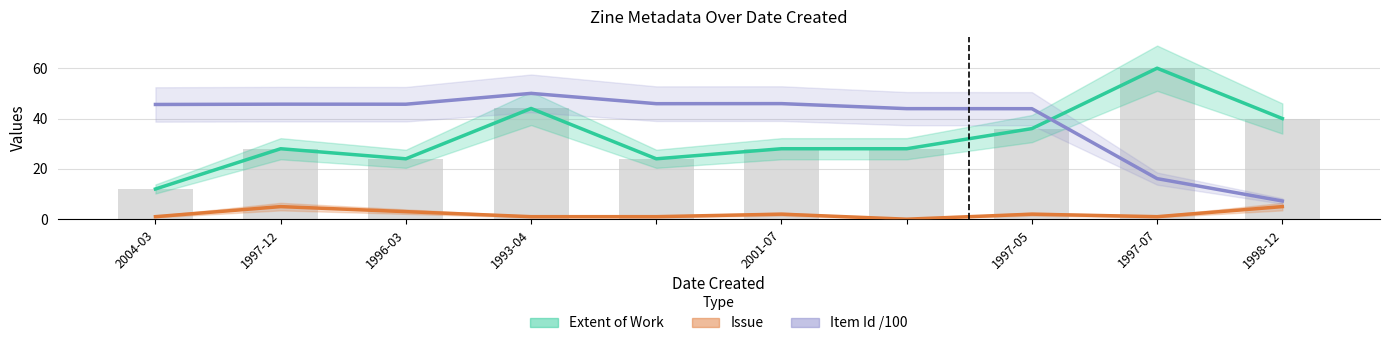

What is the highest value of the Extent of Work series?

60.0